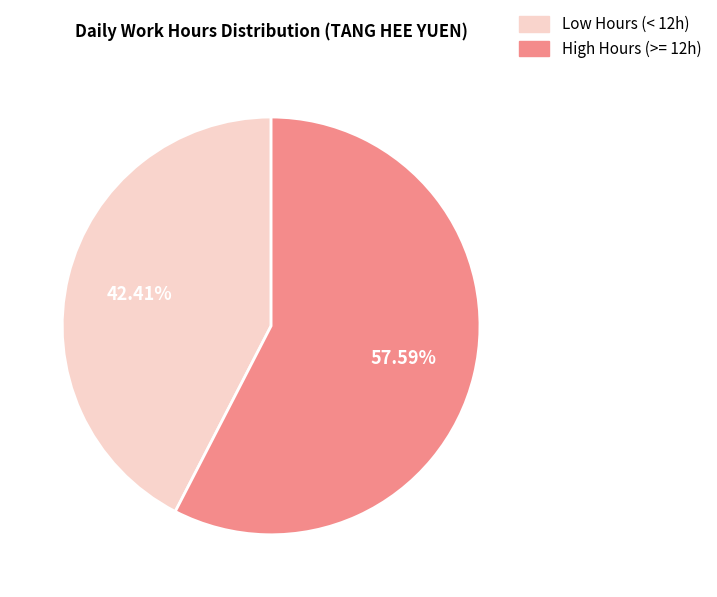

Is there a majority slice in this chart?

Yes